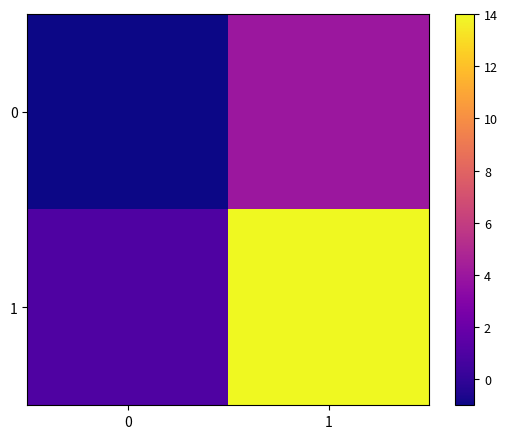

Reading right to left, extract all data points from this chart.

0: 1=4	0=-1
1: 1=14	0=1